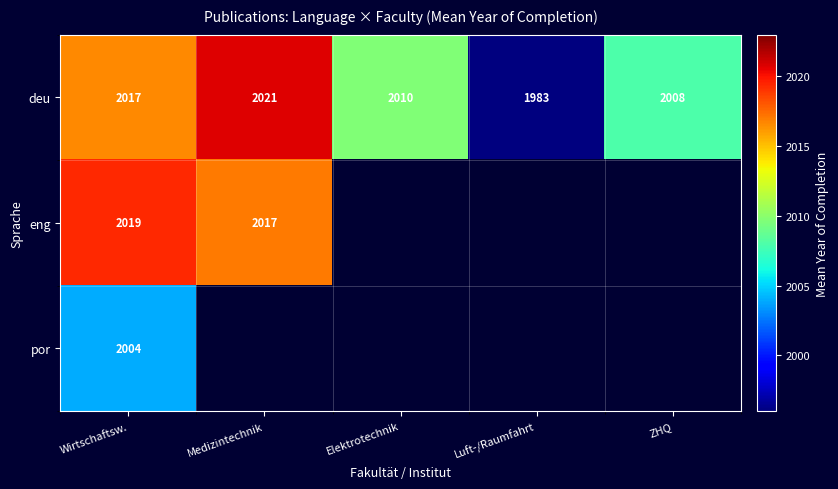

Count the number of categories in the chart.

5